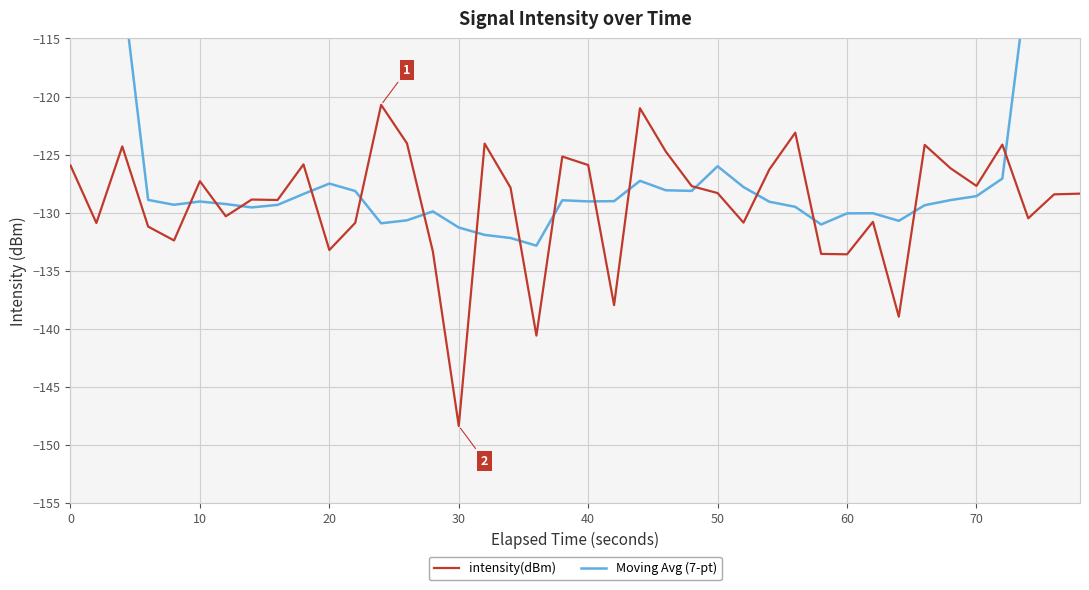

How many distinct data groups are displayed?

2